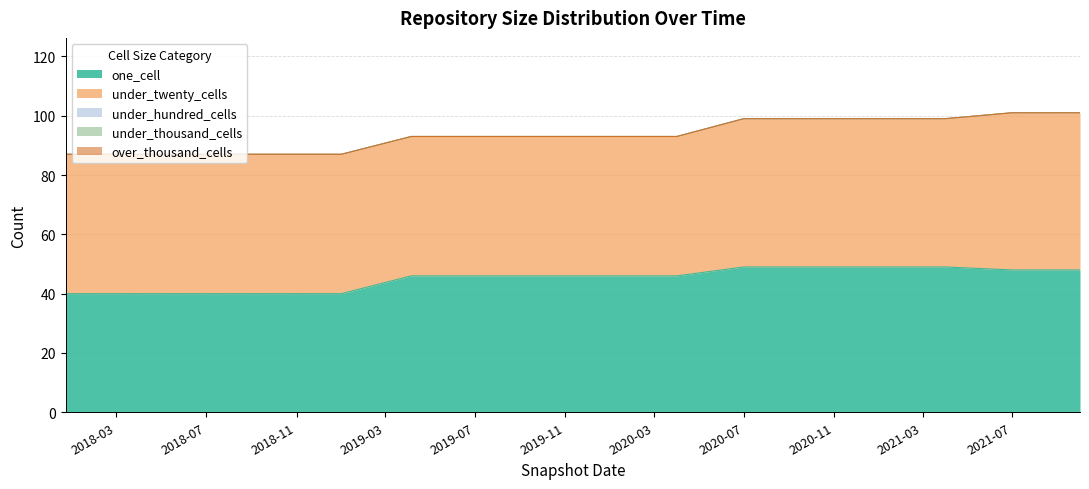

What is the label of the 2nd point from the left?

2018-04-09